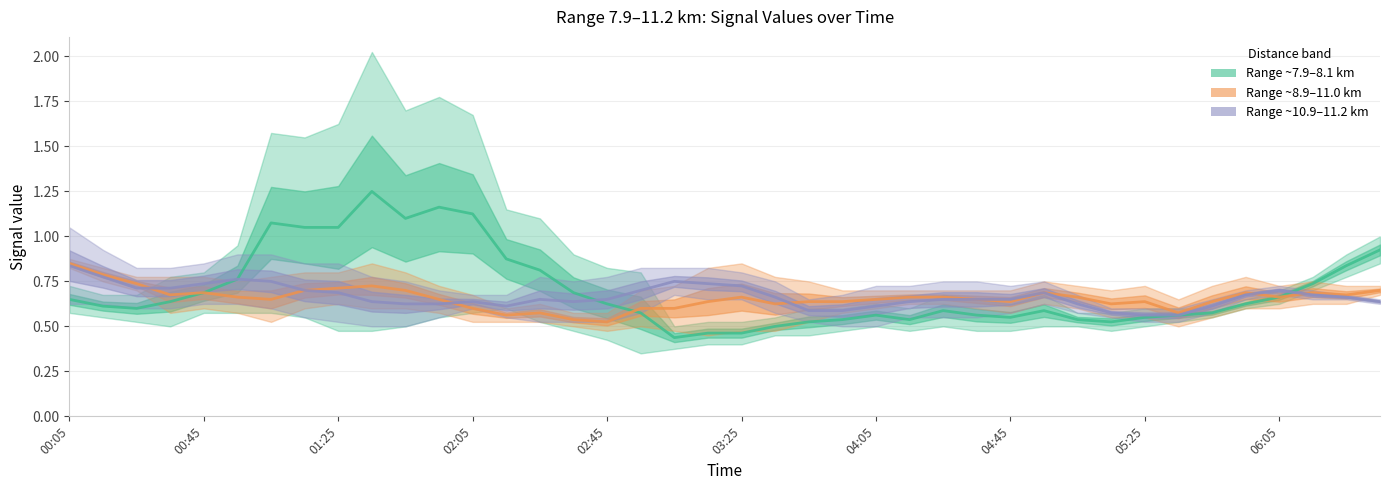

Reading left to right, list all the values displayed in this chart.

Mean 7.907/8.054 km: 0.6	0.6	0.6	0.6	0.7	0.8	1.1	1.1	1.1	1.2	1.1	1.2	1.1	0.9	0.8	0.7	0.6	0.6	0.4	0.5	0.5	0.5	0.5	0.5	0.6	0.5	0.6	0.6	0.6	0.6	0.5	0.5	0.5	0.6	0.6	0.6	0.7	0.7	0.8	0.9
Mean 8.941/11.009 km: 0.9	0.8	0.7	0.7	0.7	0.7	0.7	0.7	0.7	0.7	0.7	0.7	0.6	0.6	0.6	0.5	0.5	0.6	0.6	0.6	0.7	0.6	0.6	0.6	0.6	0.7	0.7	0.6	0.6	0.7	0.7	0.6	0.6	0.6	0.6	0.7	0.7	0.7	0.7	0.7
Mean 10.861/11.156 km: 0.8	0.8	0.7	0.7	0.7	0.8	0.7	0.7	0.7	0.6	0.6	0.6	0.6	0.6	0.7	0.6	0.6	0.7	0.8	0.7	0.7	0.7	0.6	0.6	0.6	0.6	0.7	0.7	0.6	0.7	0.6	0.6	0.6	0.6	0.6	0.7	0.7	0.7	0.7	0.6